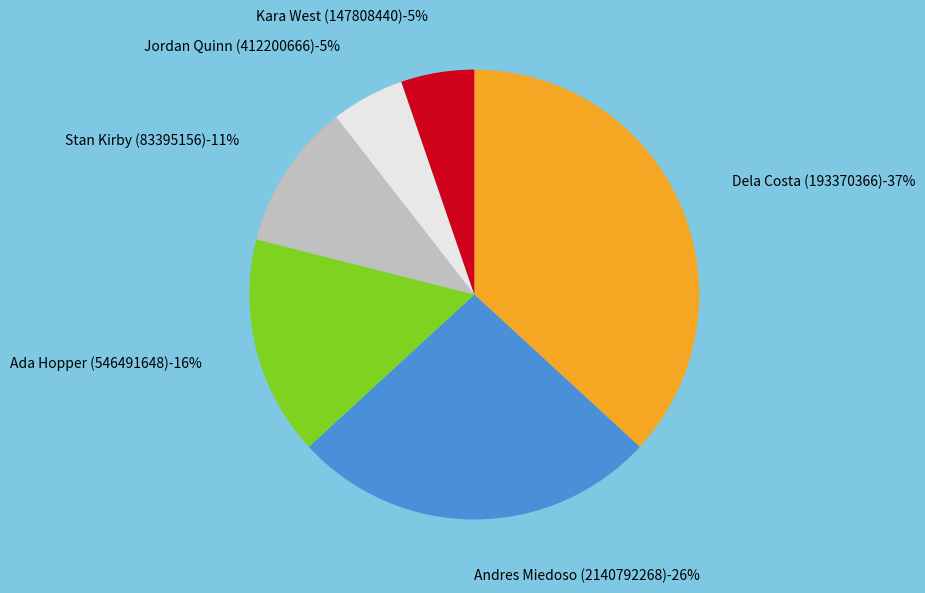

To the nearest percent, what portion does Kara West (147808440) represent?

5%